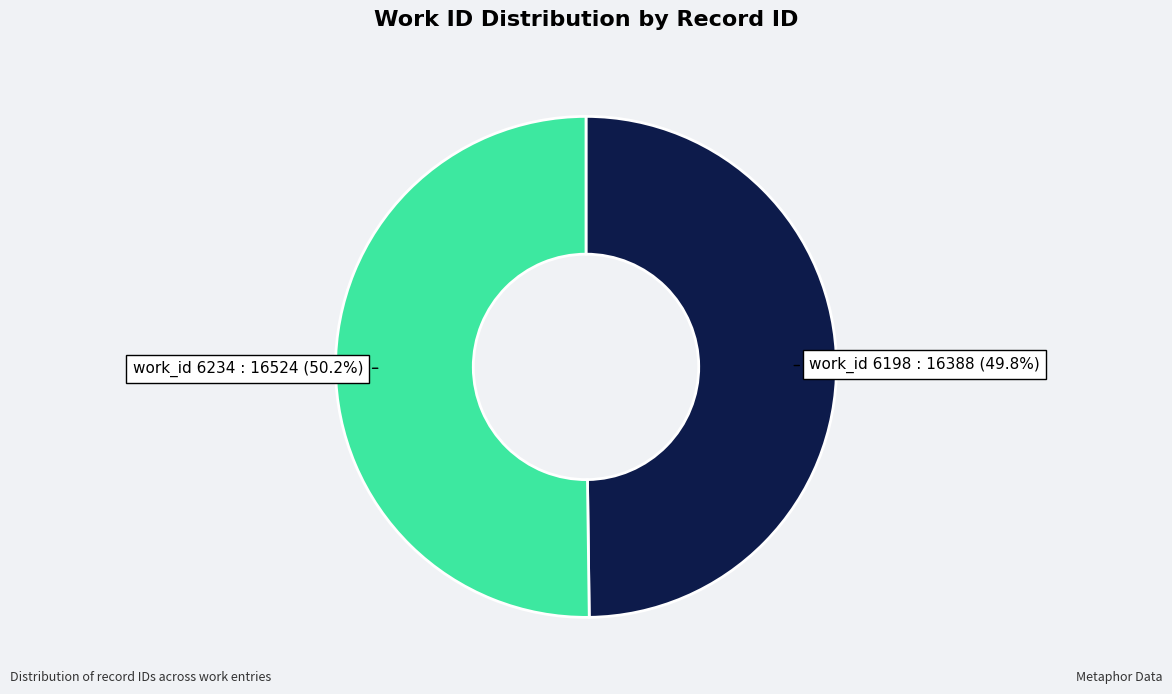

Is there a majority slice in this chart?

Yes